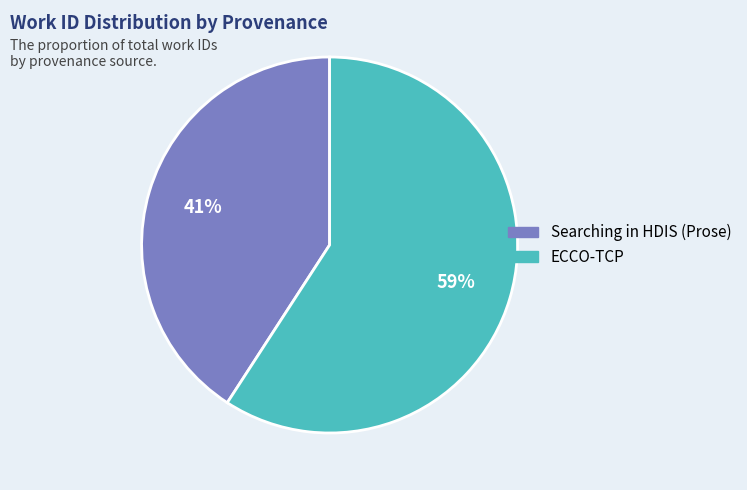

Is the sum of Searching in HDIS (Prose) and ECCO-TCP greater than half?

Yes